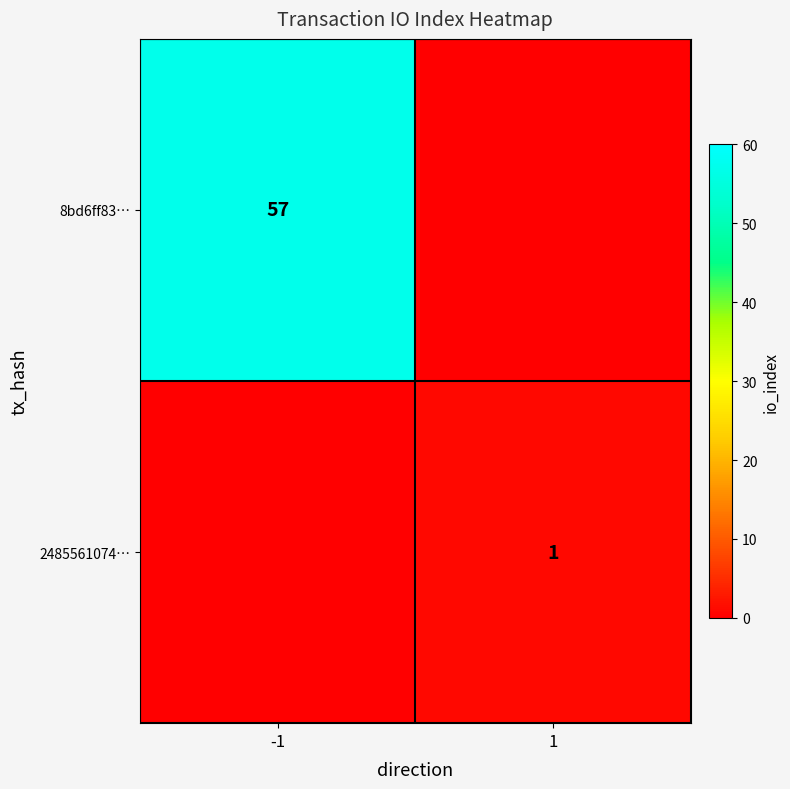

True or false: 8bd6ff83… has a value of 57 at -1.

True